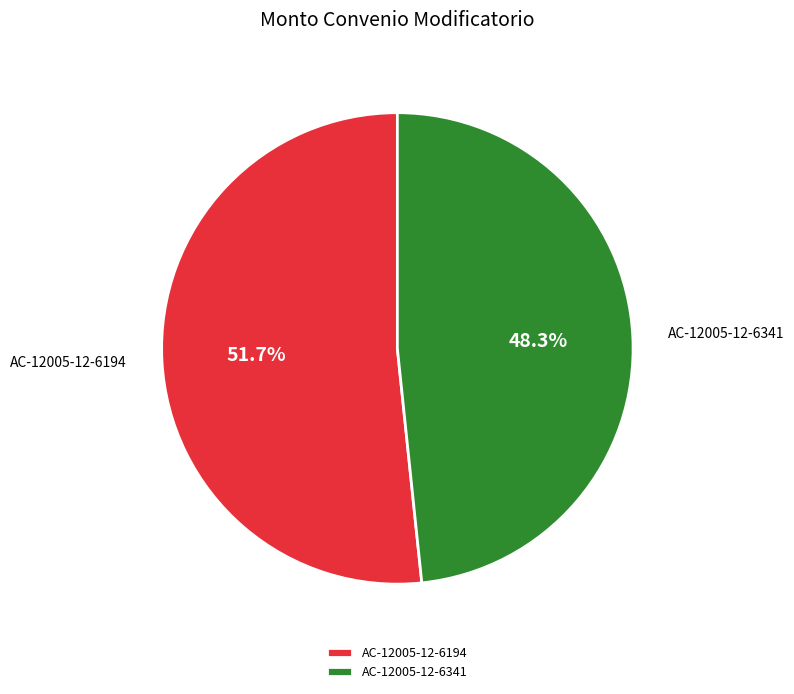

Does AC-12005-12-6341 represent more than half of the total?

No